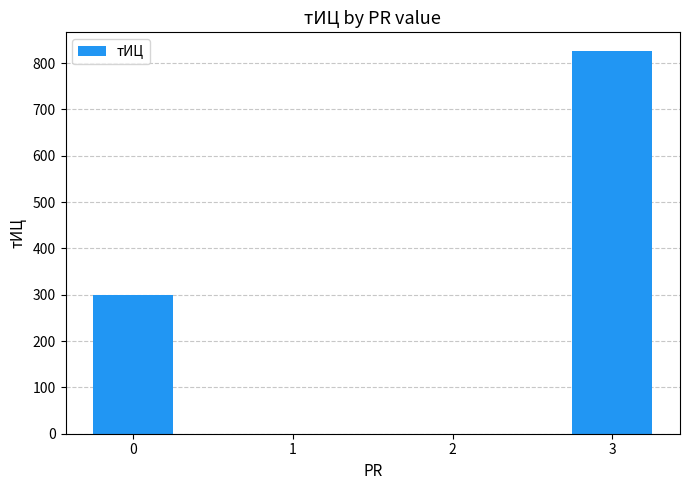

What is the sum of all values?

1125